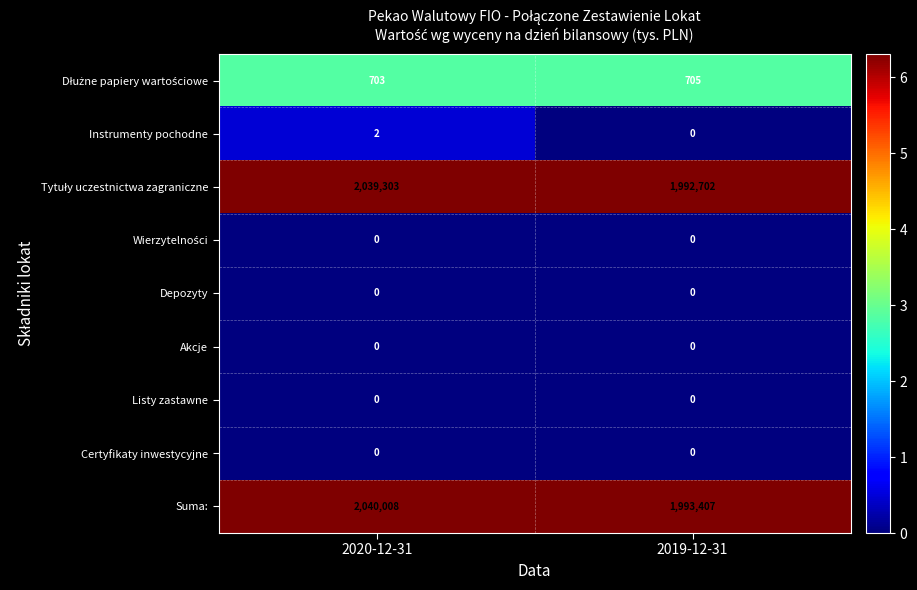

What is the maximum value shown in the chart?

2040008